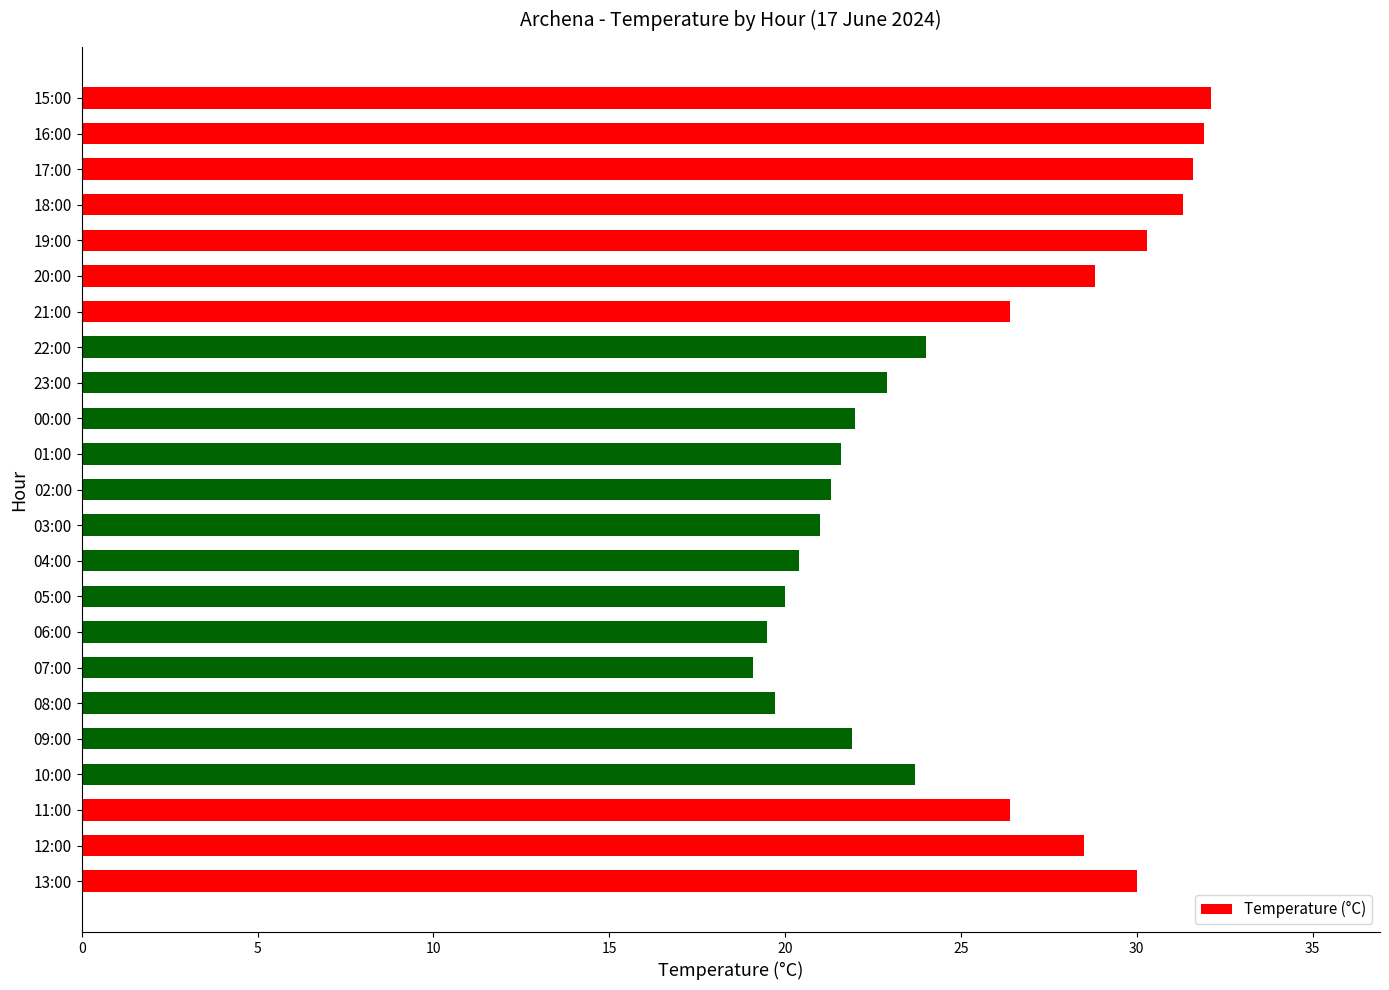

What is the difference between the maximum and minimum values?

13.0